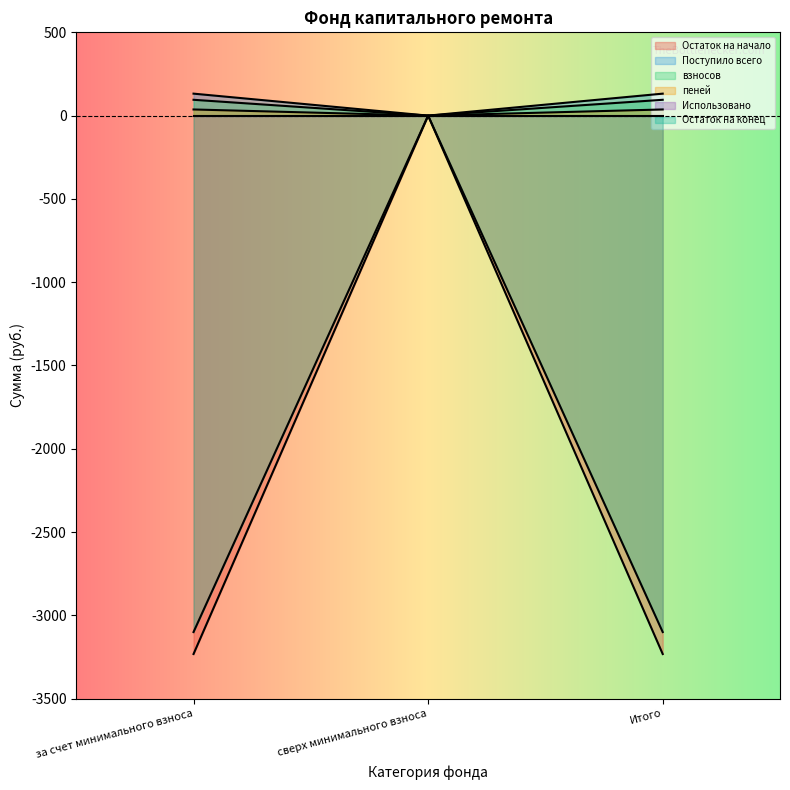

Is it true that Поступило всего equals 222.8 at Итого?

False